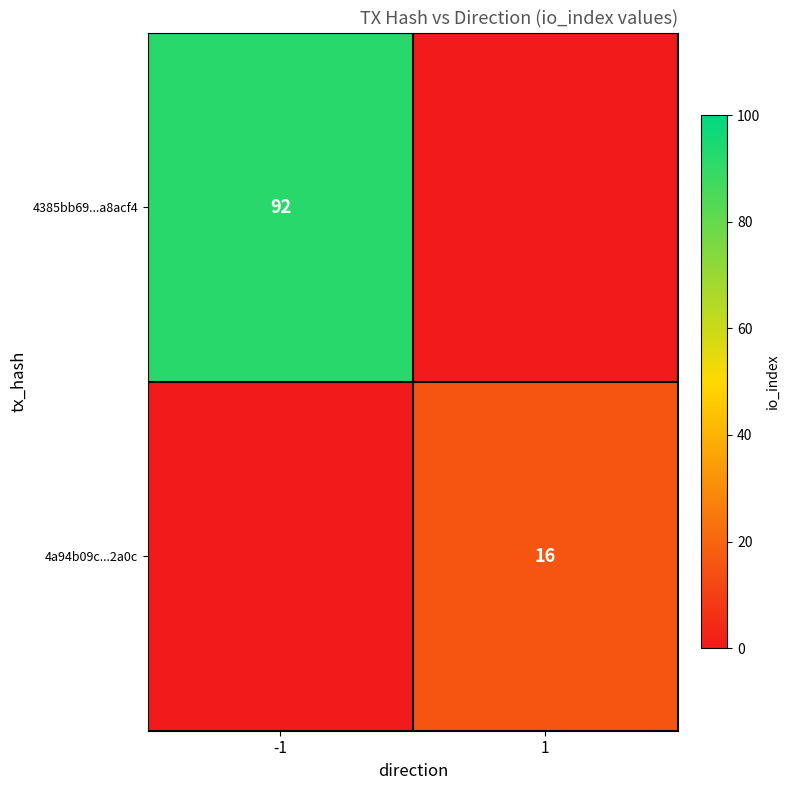

The 4a94b09c...2a0c series shows 4 at 1. True or false?

False